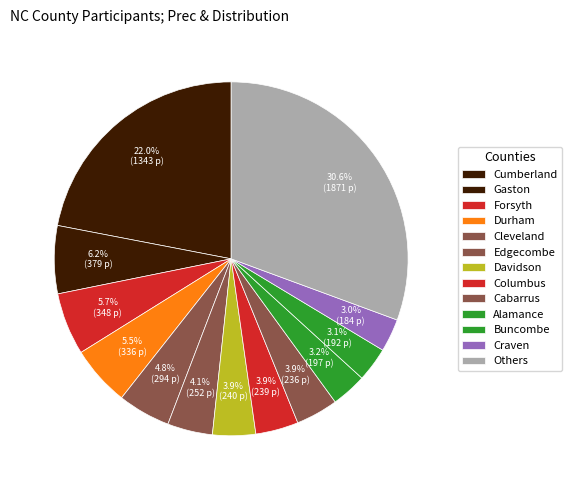

Is there a majority slice in this chart?

No